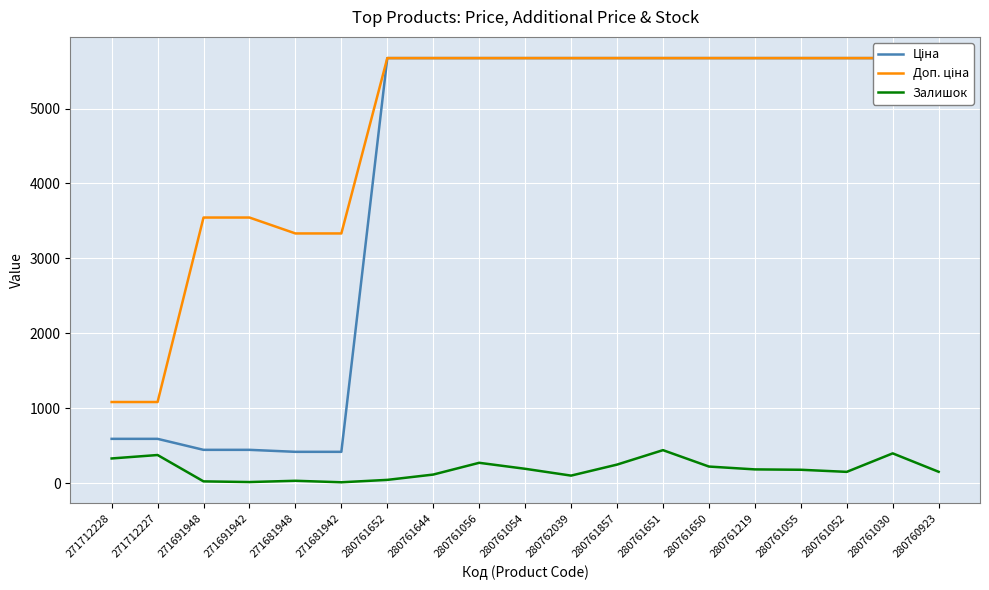

Between 271691942 and 280761056, which series saw the biggest shift?

Ціна